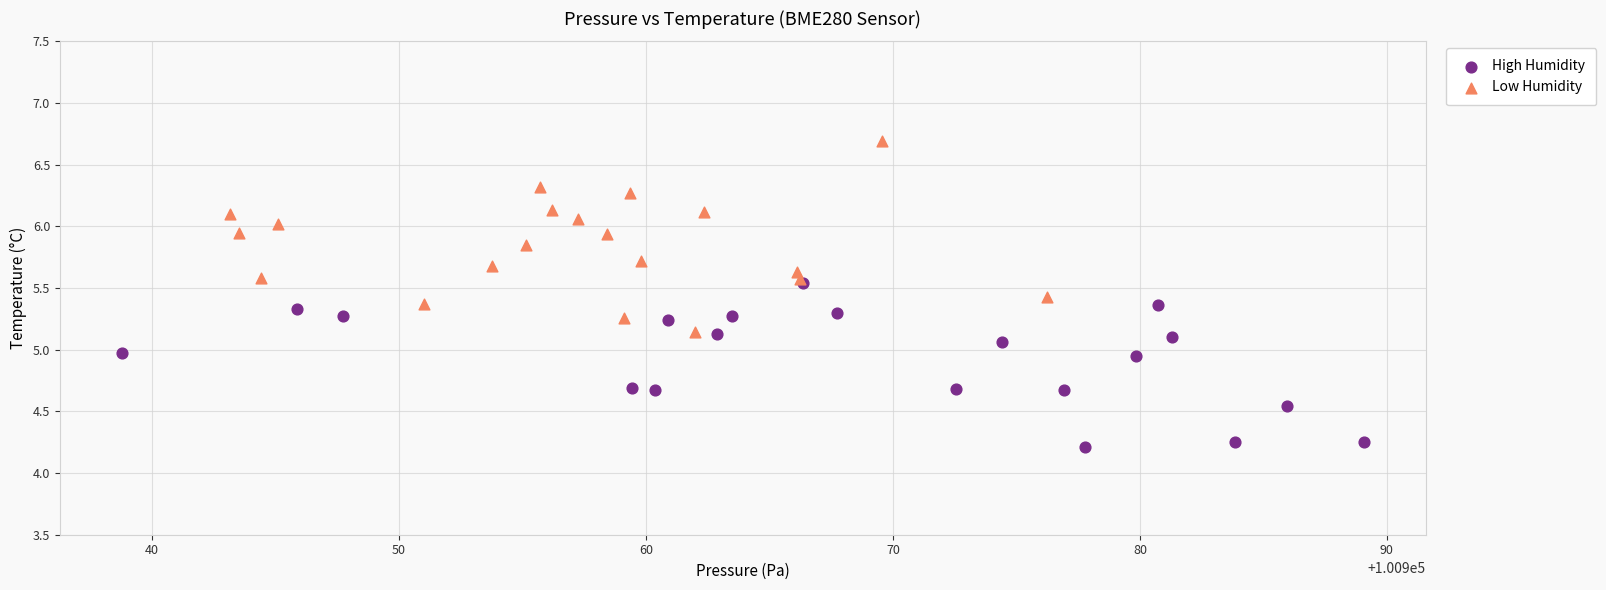

Which series has the widest spread of Y values?

Low Humidity